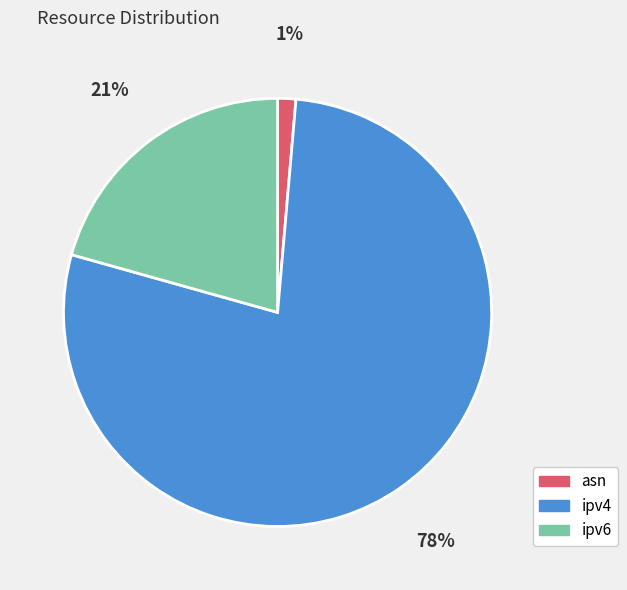

Rank the categories by value from highest to lowest.

ipv4, ipv6, asn